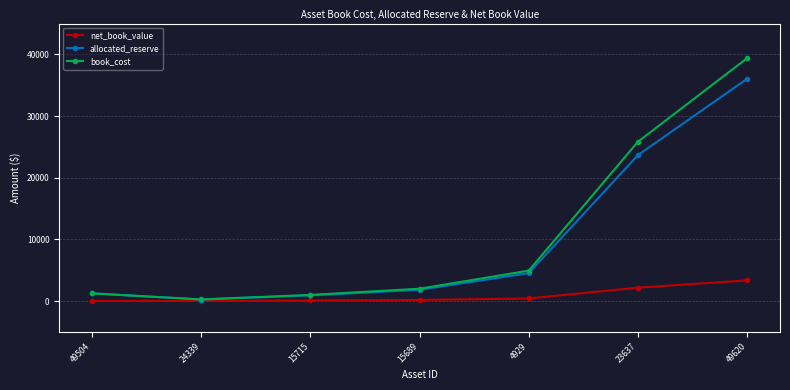

Rank the series by their maximum value, from highest to lowest.

book_cost, allocated_reserve, net_book_value